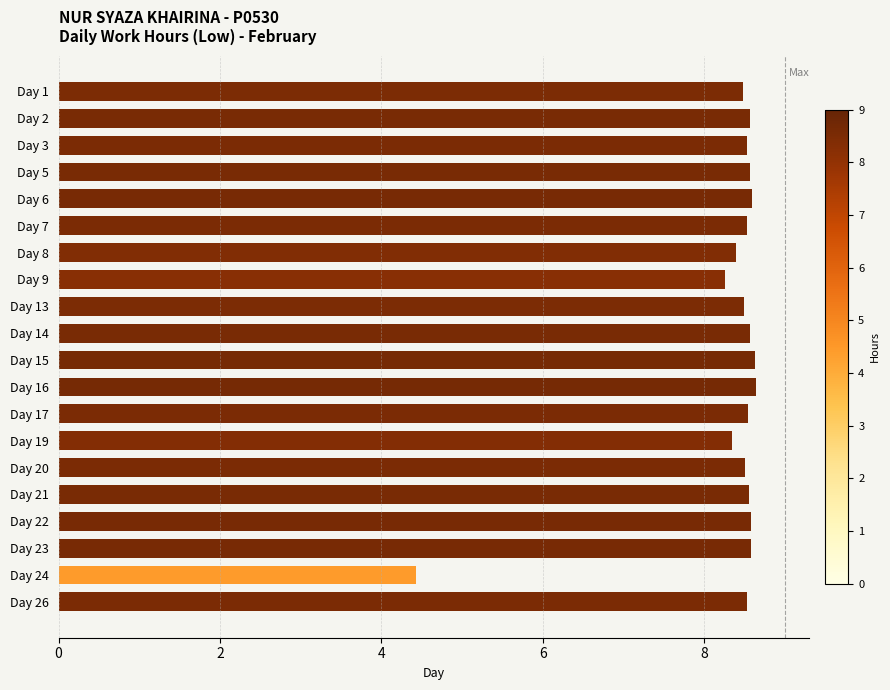

The chart shows a value of 8.3 at Day 19. True or false?

True